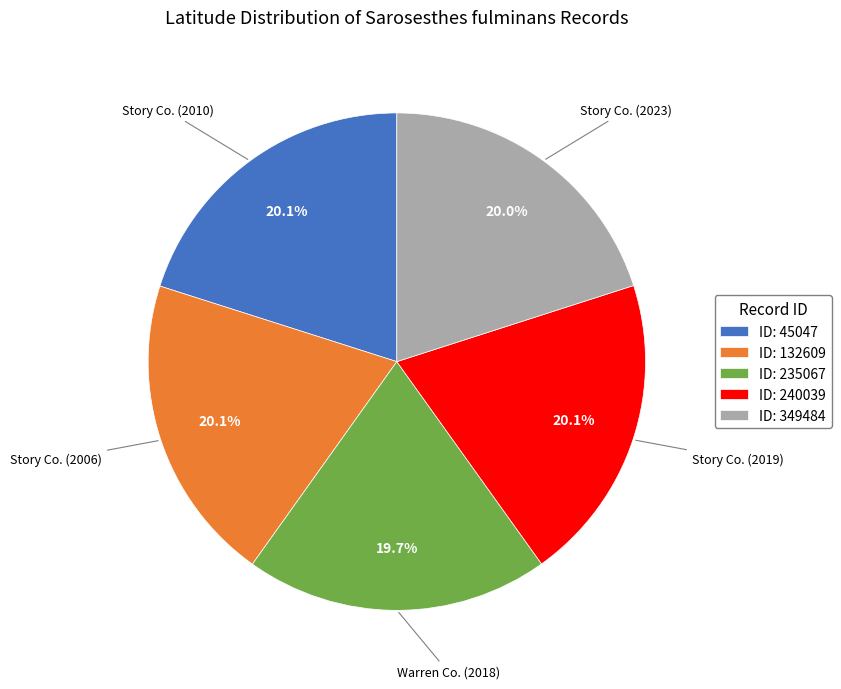

What is the ratio of the value at ID: 45047 to the value at ID: 349484?

1.0